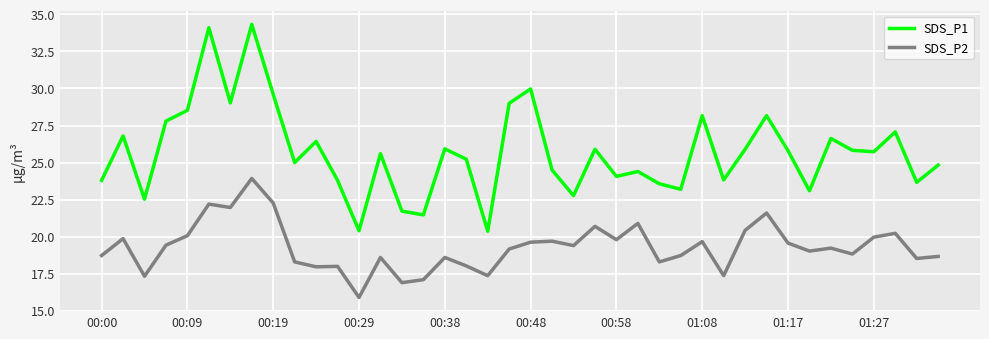

Which series has the largest total across all categories?

SDS_P1